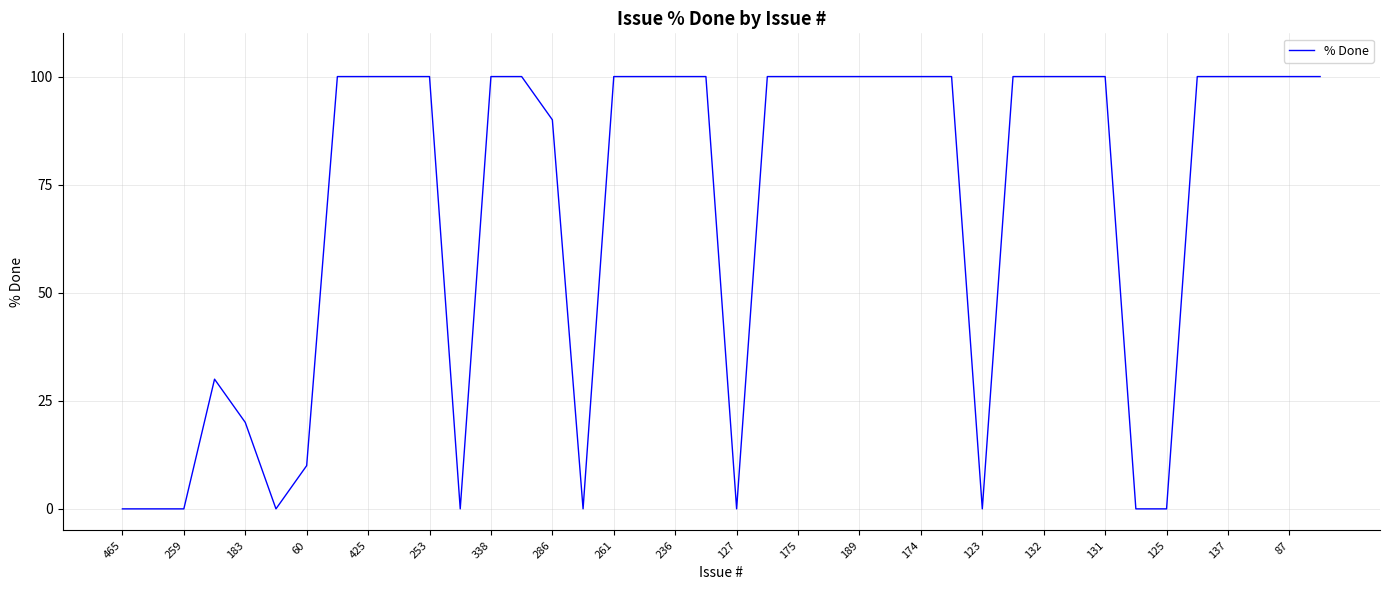

What is the average value?

69